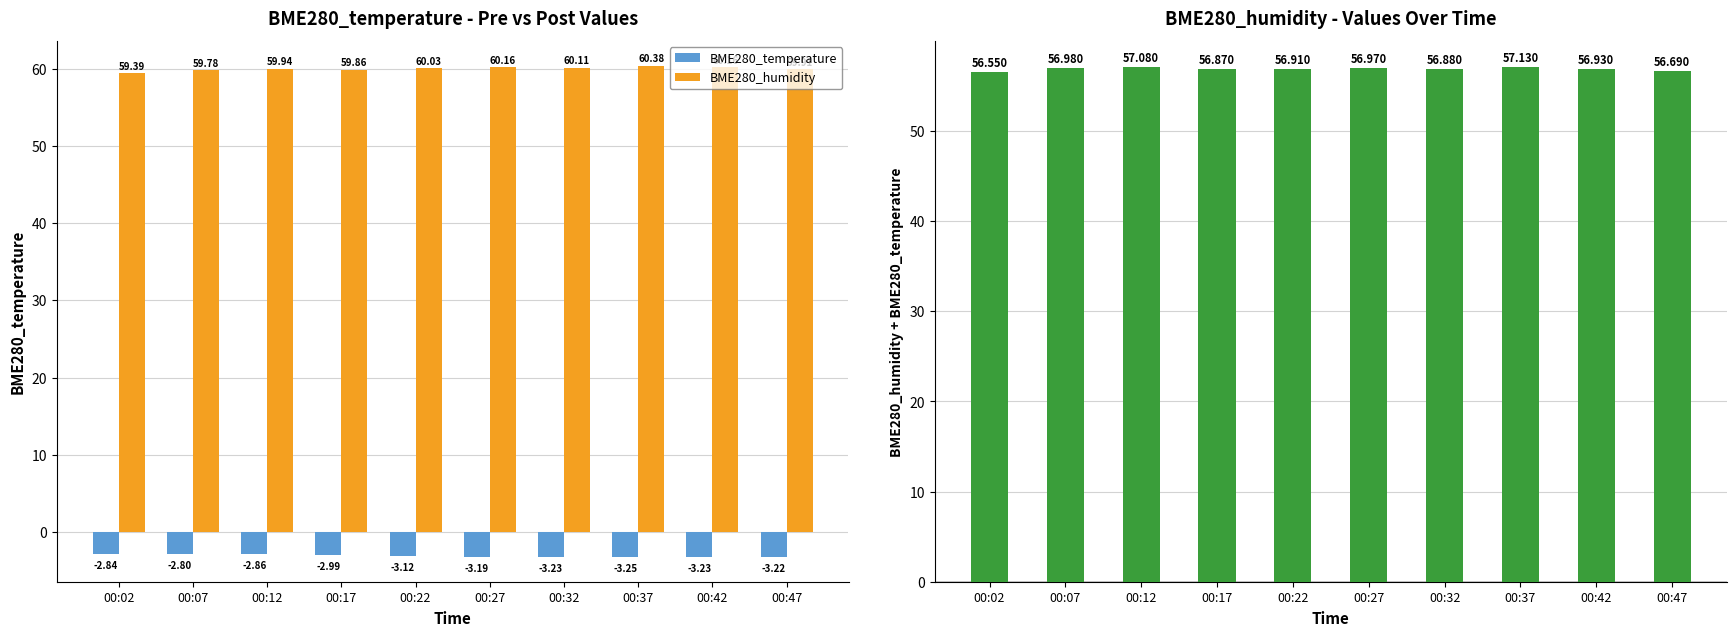

At which category is the sum across all series the highest?

00:37